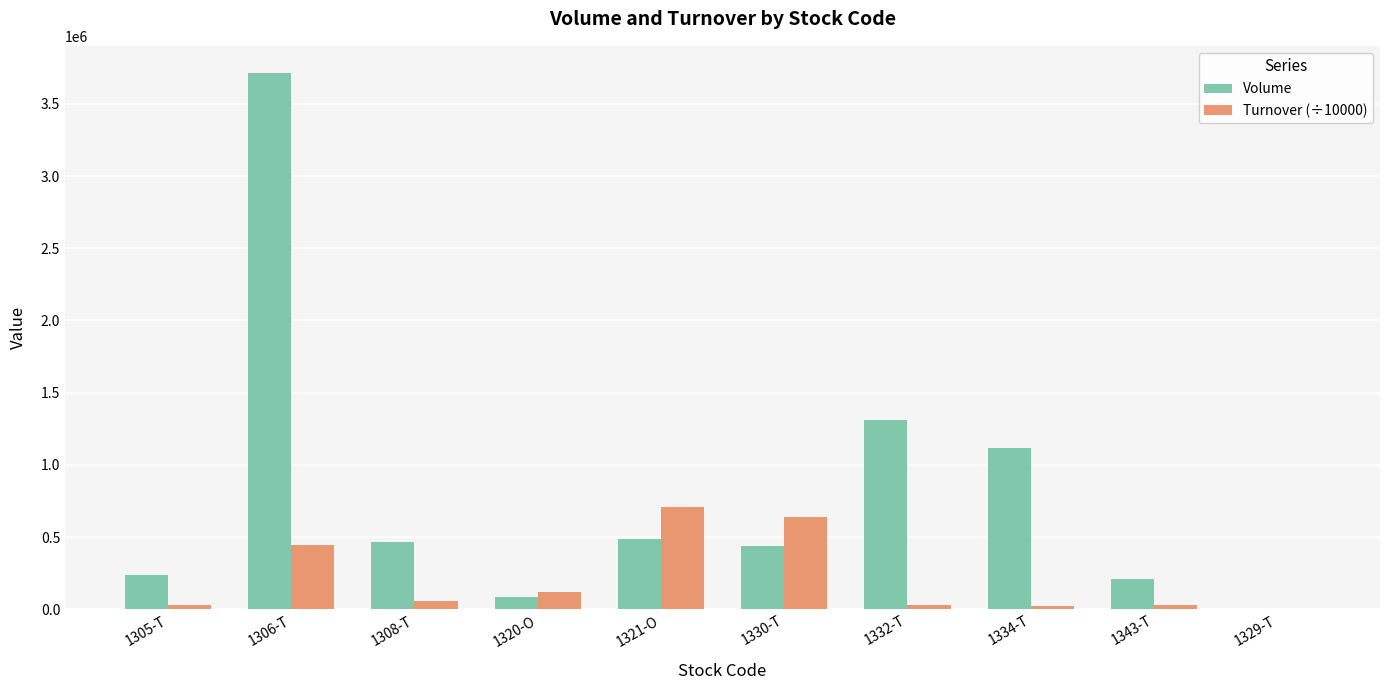

At which label does Volume first exceed 466300?

1306-T